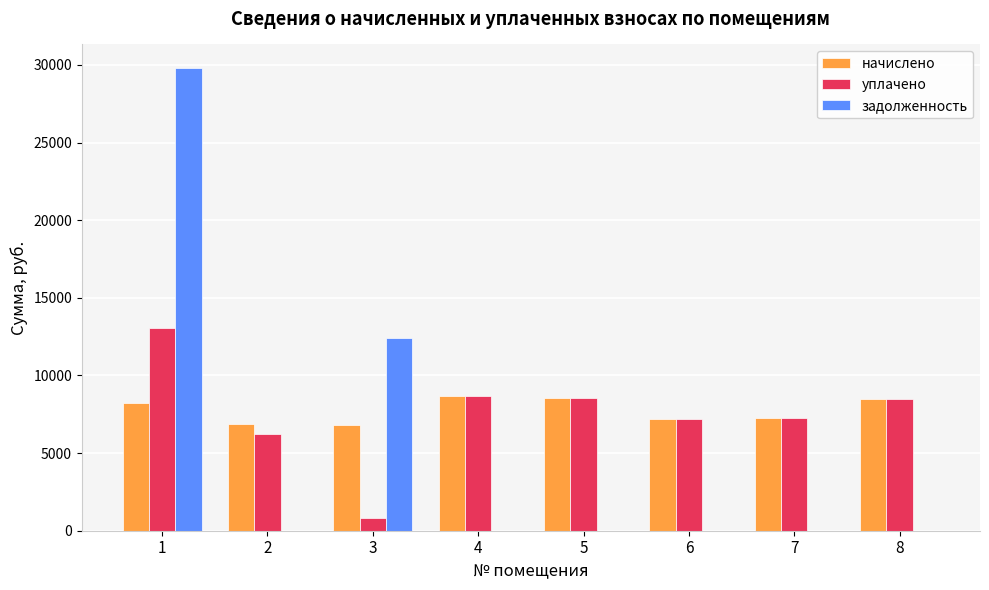

What is the average value of the уплачено series?

7531.9